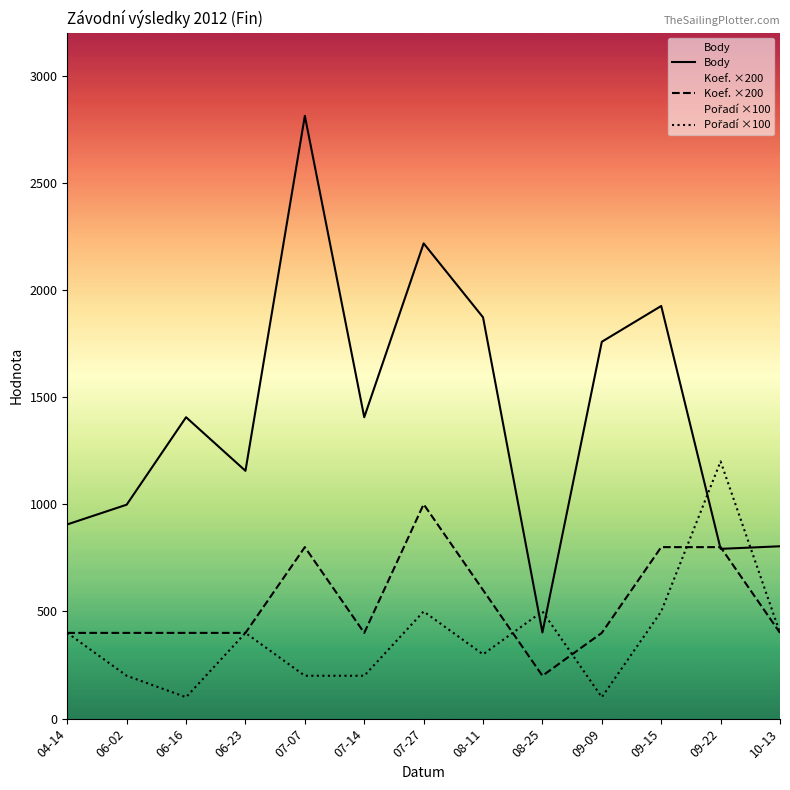

Reading right to left, extract all data points from this chart.

Body: 10-13=804	09-22=792	09-15=1925	09-09=1758	08-25=402	08-11=1872	07-27=2217	07-14=1406	07-07=2812	06-23=1156	06-16=1406	06-02=998	04-14=906
Koef. ×200: 10-13=400	09-22=800	09-15=800	09-09=400	08-25=200	08-11=600	07-27=1000	07-14=400	07-07=800	06-23=400	06-16=400	06-02=400	04-14=400
Pořadí ×100: 10-13=400	09-22=1200	09-15=500	09-09=100	08-25=500	08-11=300	07-27=500	07-14=200	07-07=200	06-23=400	06-16=100	06-02=200	04-14=400